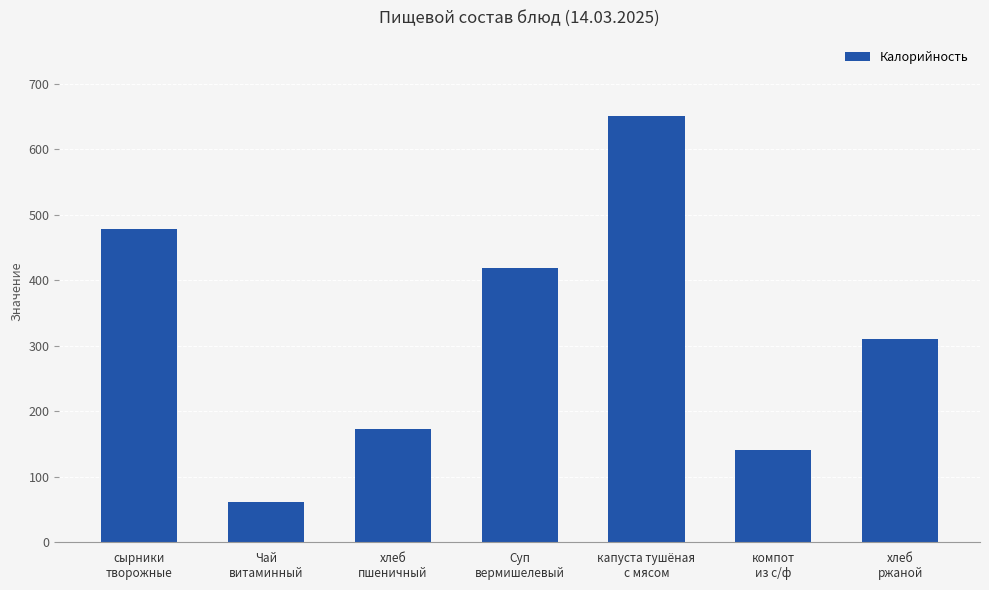

What is the label of the 7th bar from the right?

сырники
творожные